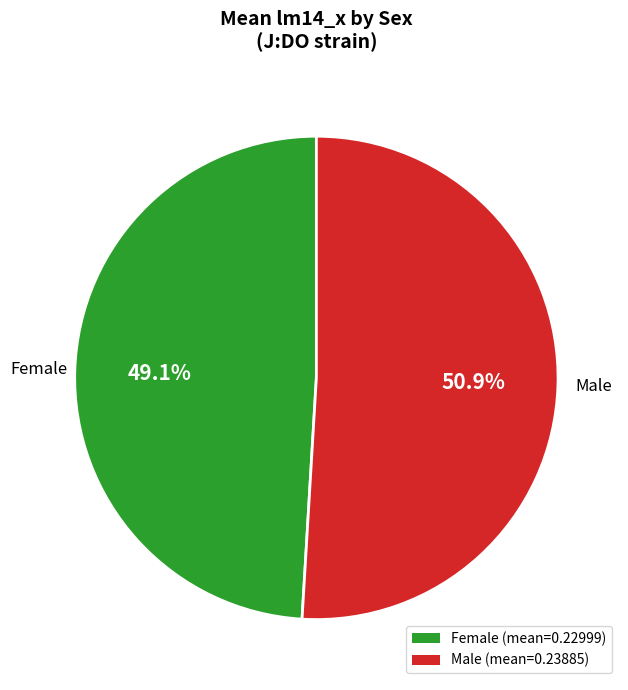

What is the smallest slice in the pie chart?

Female (mean=0.22999)